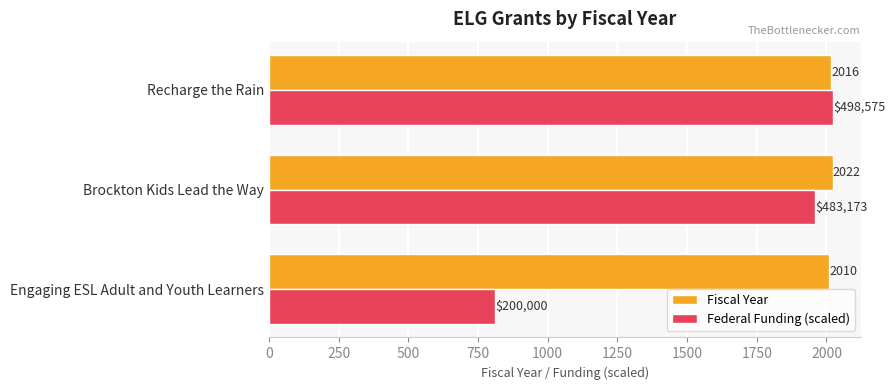

How many distinct data groups are displayed?

2